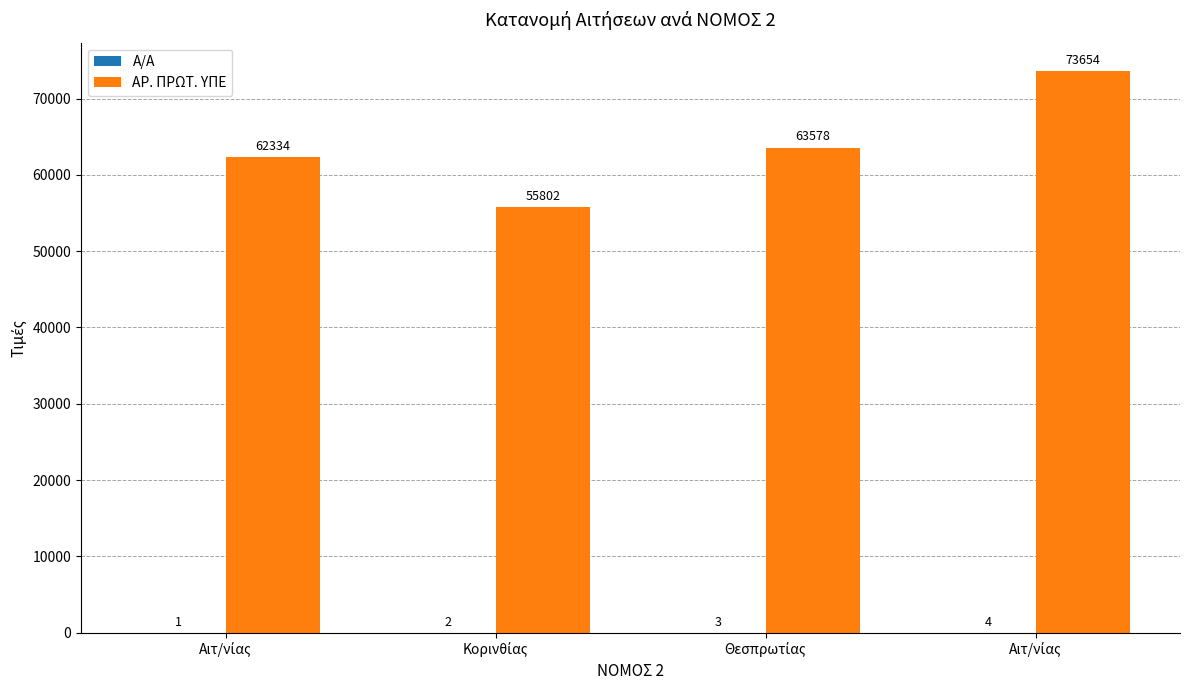

Rank the series by their maximum value, from lowest to highest.

Α/Α, ΑΡ. ΠΡΩΤ. ΥΠΕ